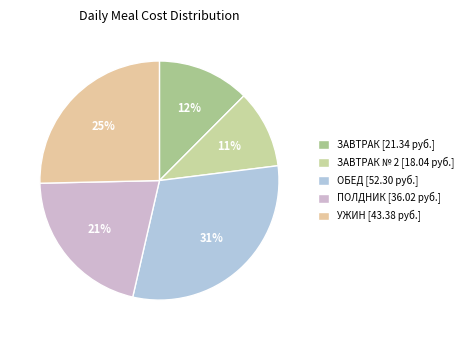

How many slices are in this pie chart?

5